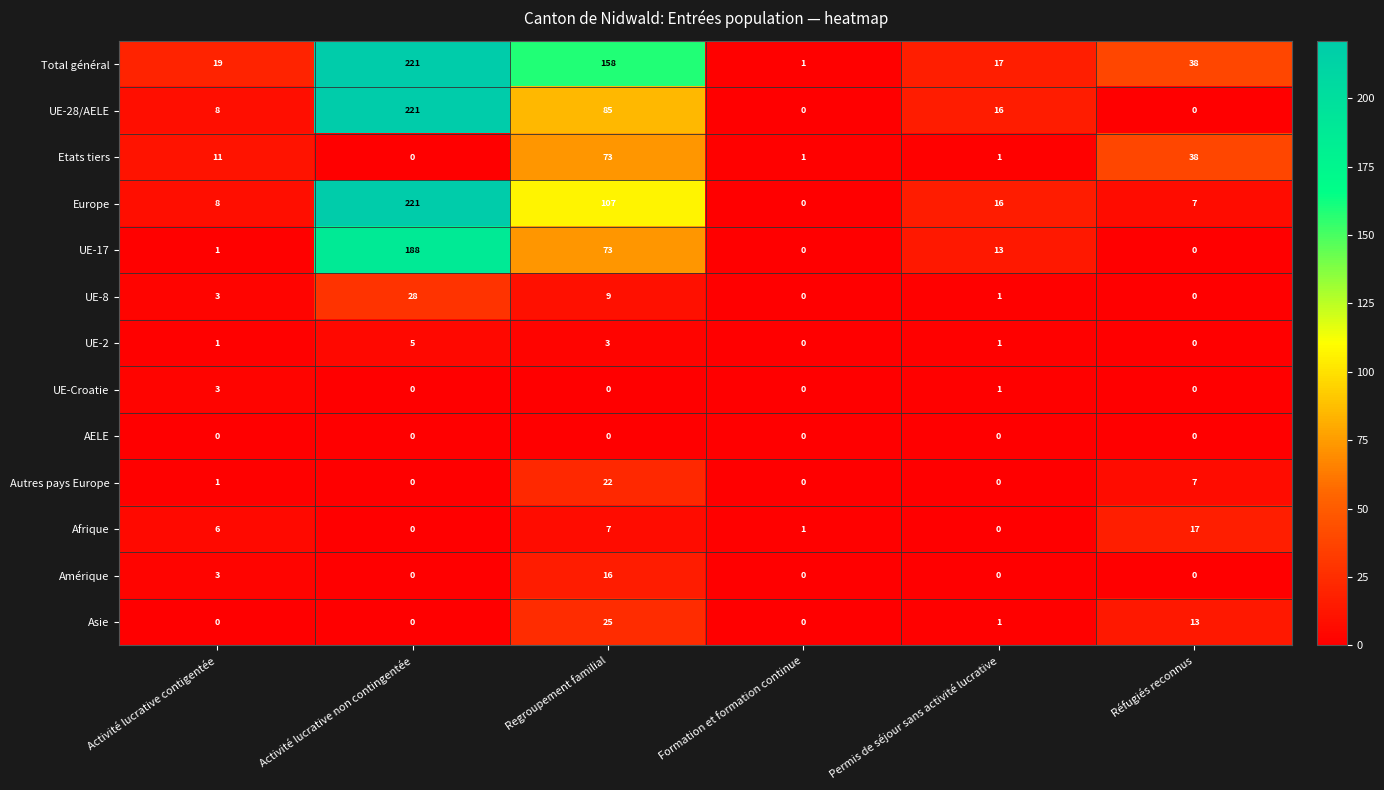

Between Activité lucrative contigentée and Réfugiés reconnus, which series saw the biggest shift?

Etats tiers